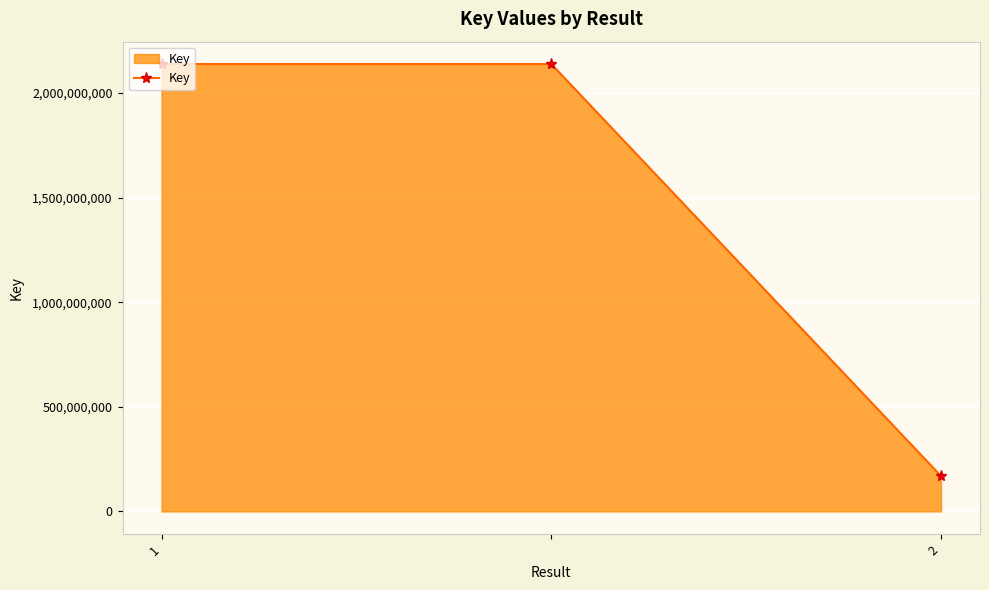

Reading left to right, what are all the values shown in this chart?

2137703481	2137703481	169093245